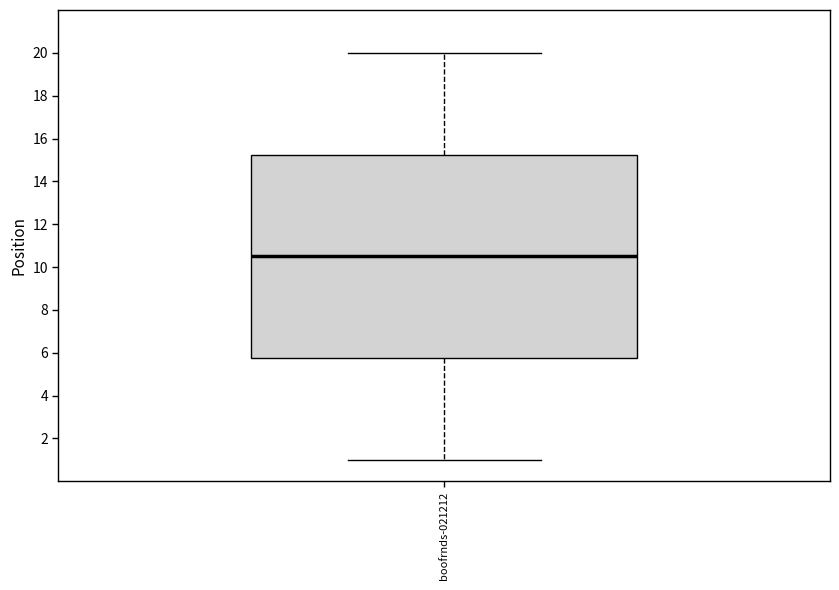

Read this box plot against the y-axis: the position of the median line, the range covered by the box, and the ends of both whiskers. The values are not printed on the chart, so give them approximately, as read against the axis.

median 10.6, box 5.8 to 15.2, whiskers 1.0 to 20.0